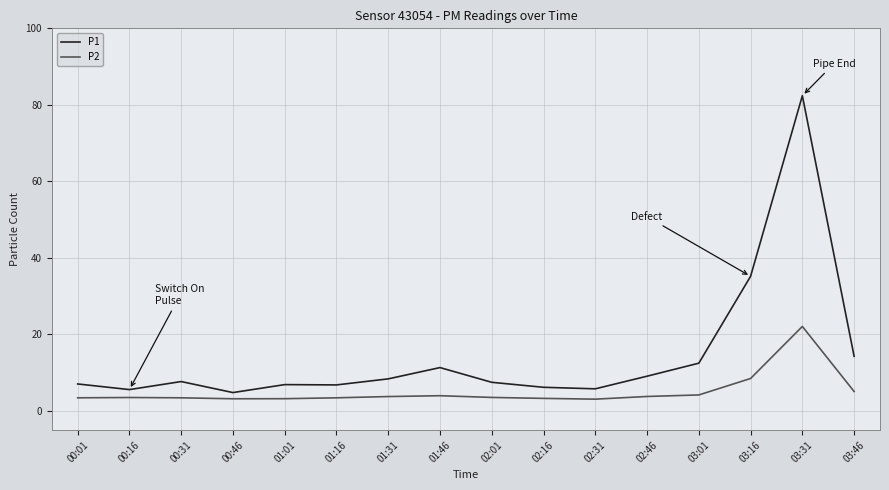

Which series has the largest range (max minus min)?

P1